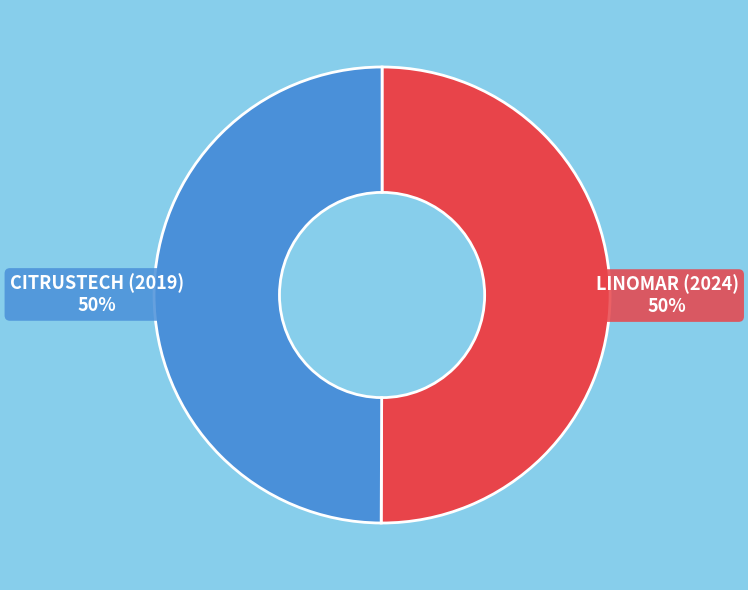

The CITRUSTECH (2019) slice represents 50% of the pie. True or false?

True